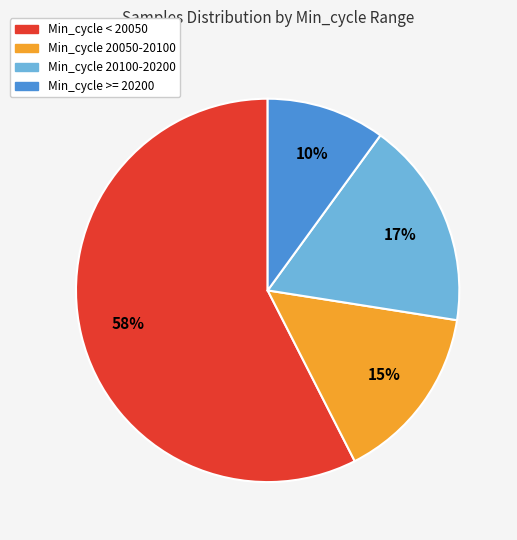

To the nearest percent, what is the average slice percentage?

25%